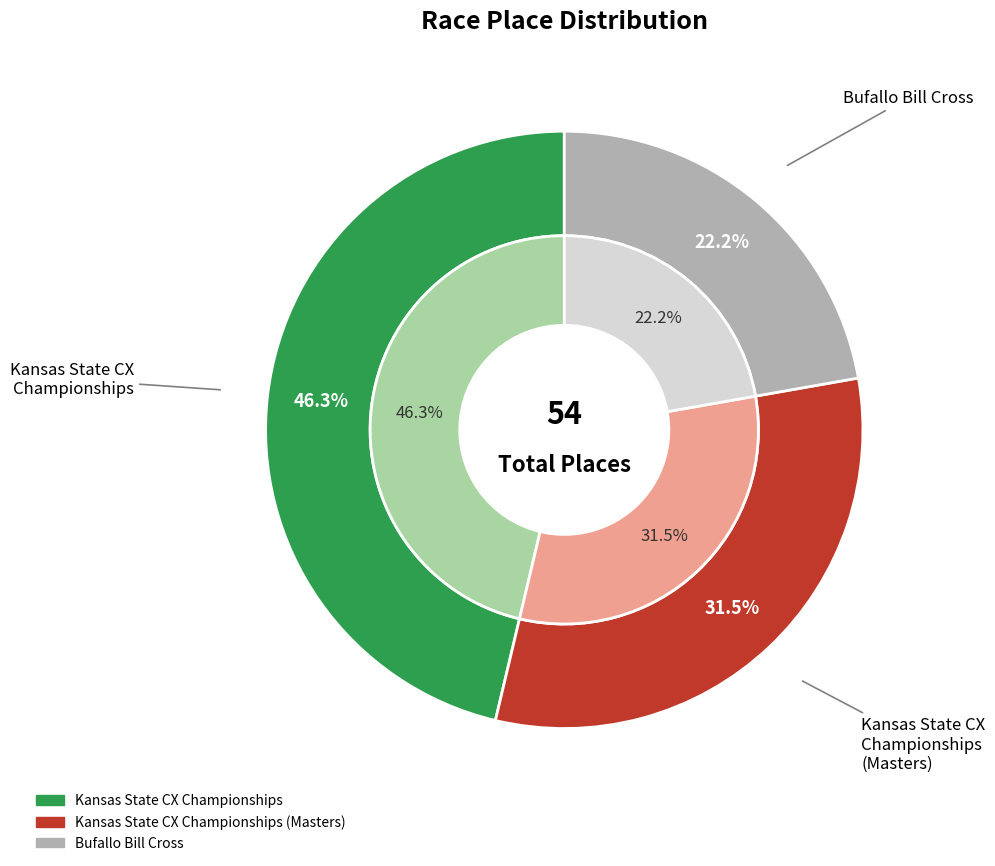

Rank the categories by value from highest to lowest.

Kansas State CX Championships, Kansas State CX Championships (Masters), Bufallo Bill Cross